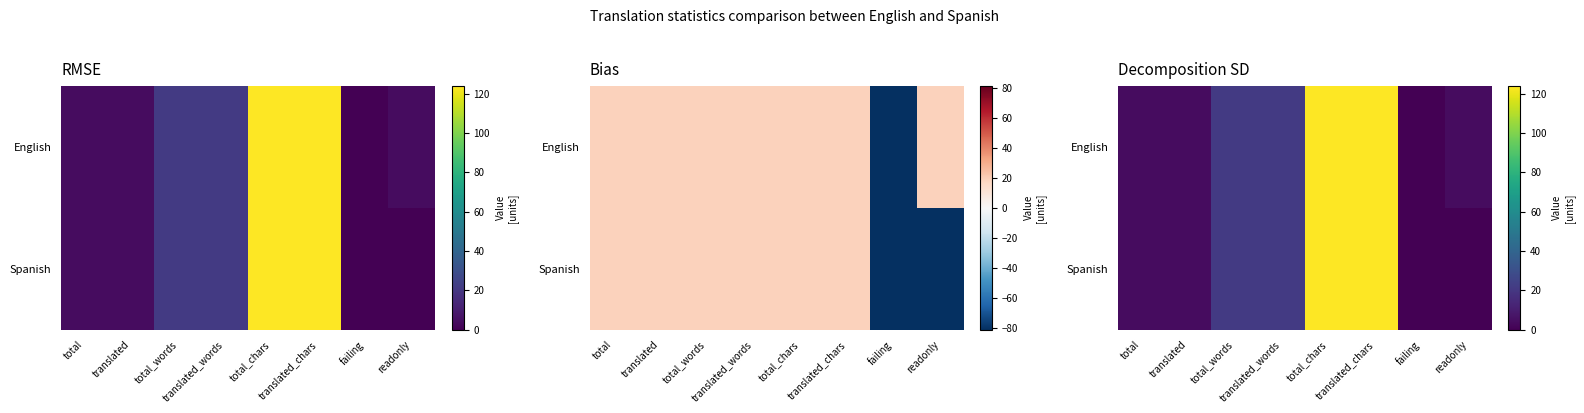

What is the average value of the Spanish series?

37